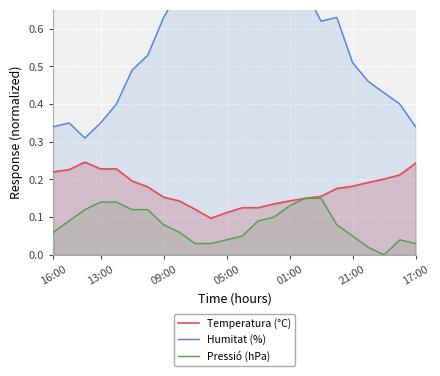

What position from the left is 10?

11